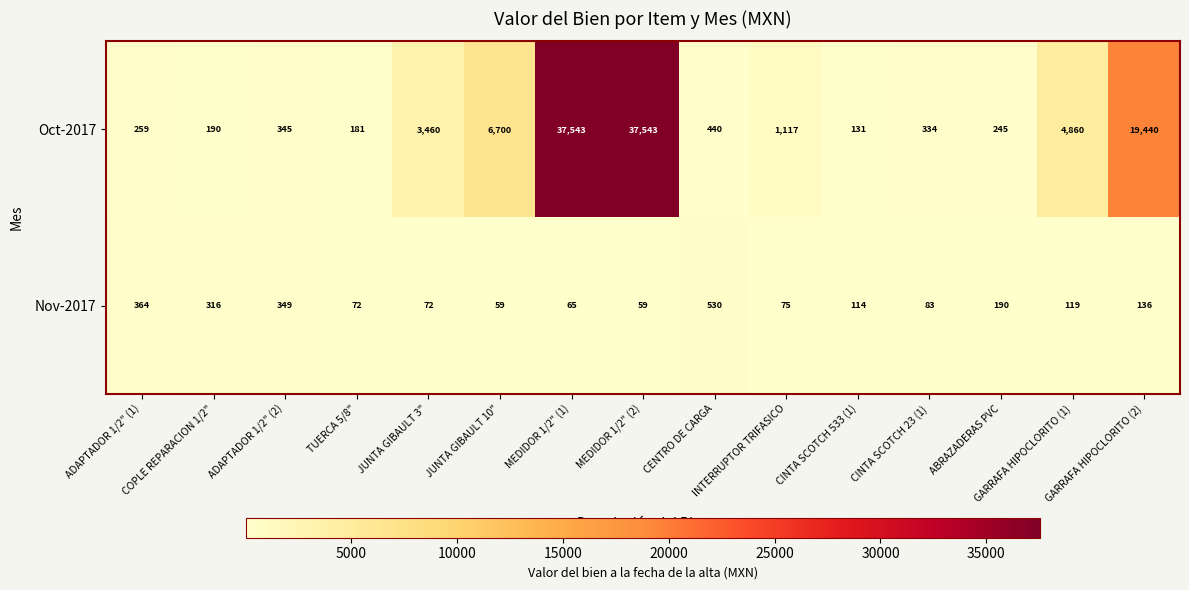

What is the smallest value displayed?

59